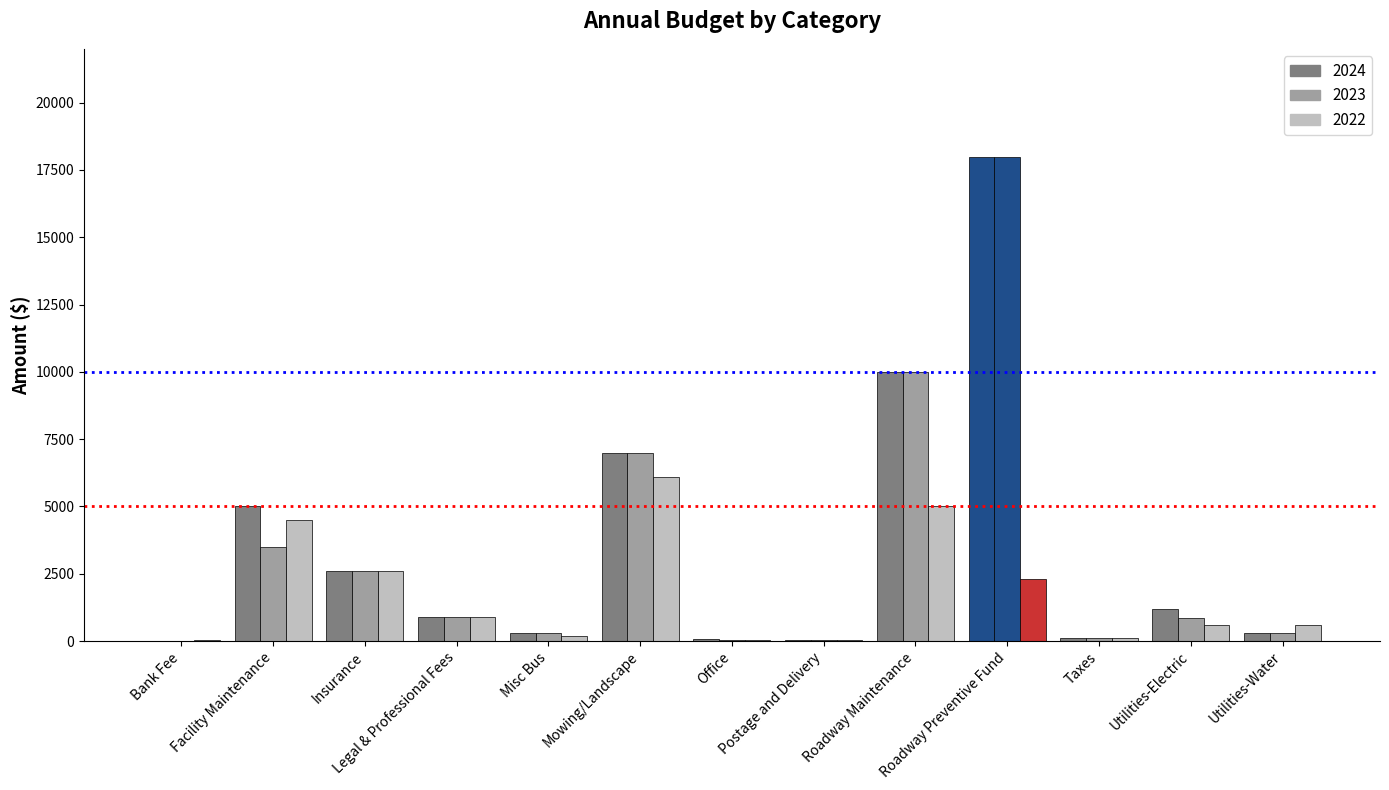

Reading left to right, list all the values displayed in this chart.

2024: 0	5000	2600	900	300	7000	70	30	10000	18000	100	1200	300
2023: 0	3500	2600	900	300	7000	30	30	10000	18000	100	850	300
2022: 35	4500	2600	900	200	6100	30	30	5000	2300	105	600	600